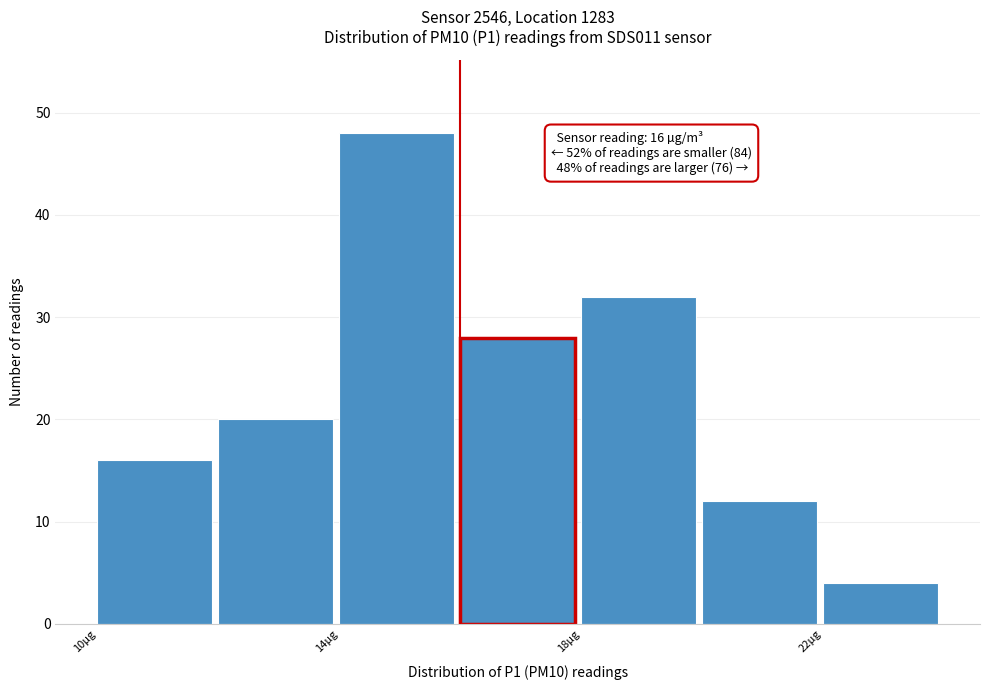

Which range on the x-axis has the tallest bar?

14 to 16